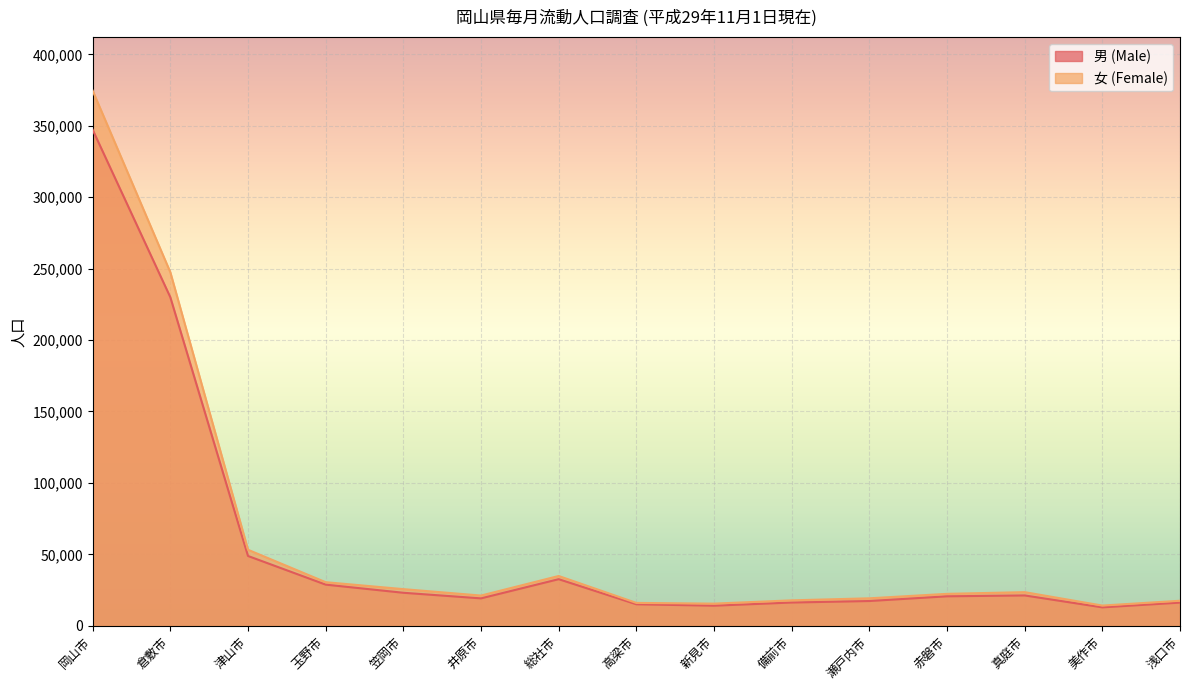

Is it true that 女 (Female) equals 15474 at 新見市?

True